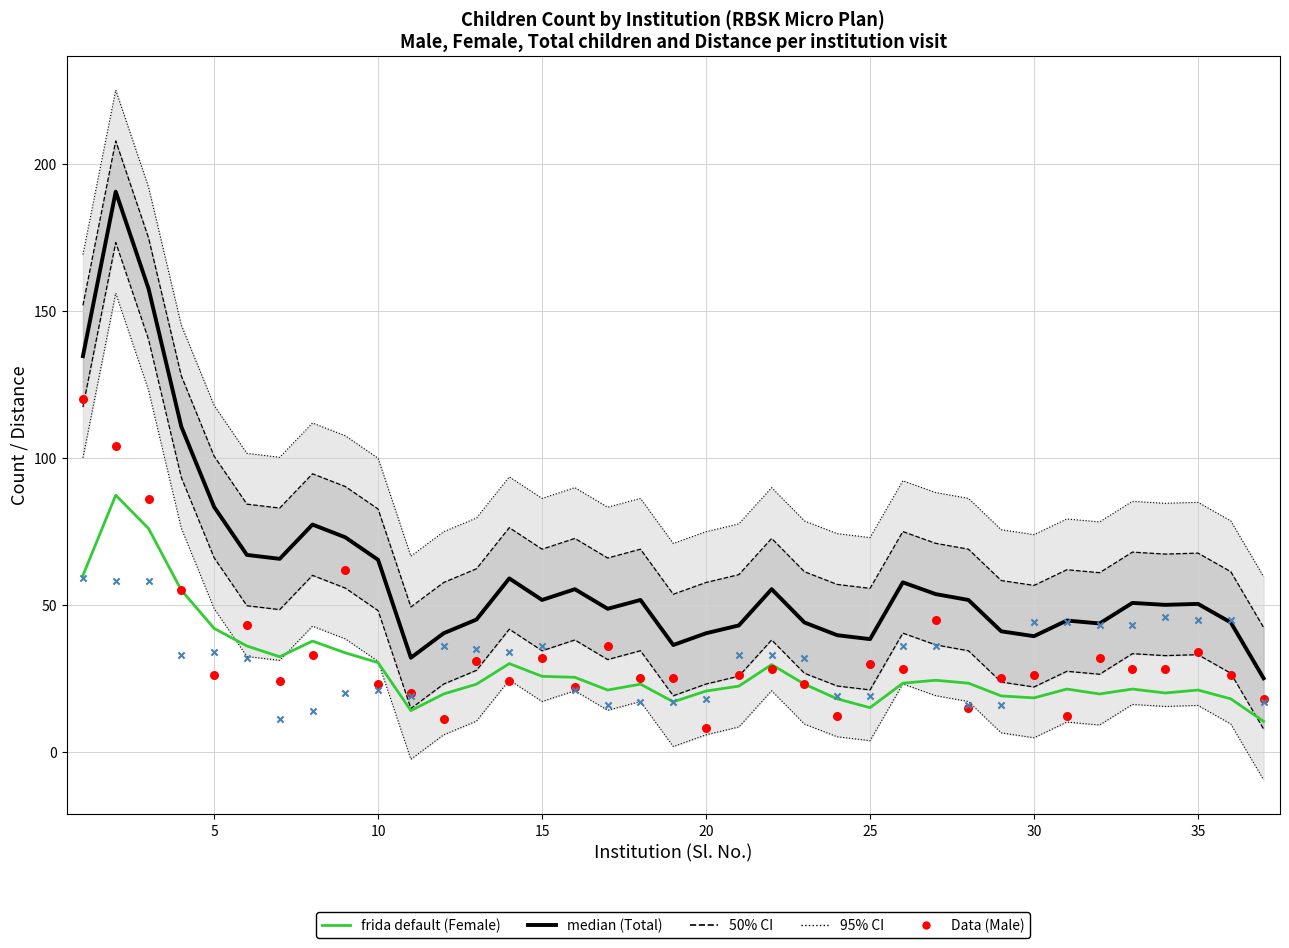

Which series has the largest total across all categories?

median (Total)